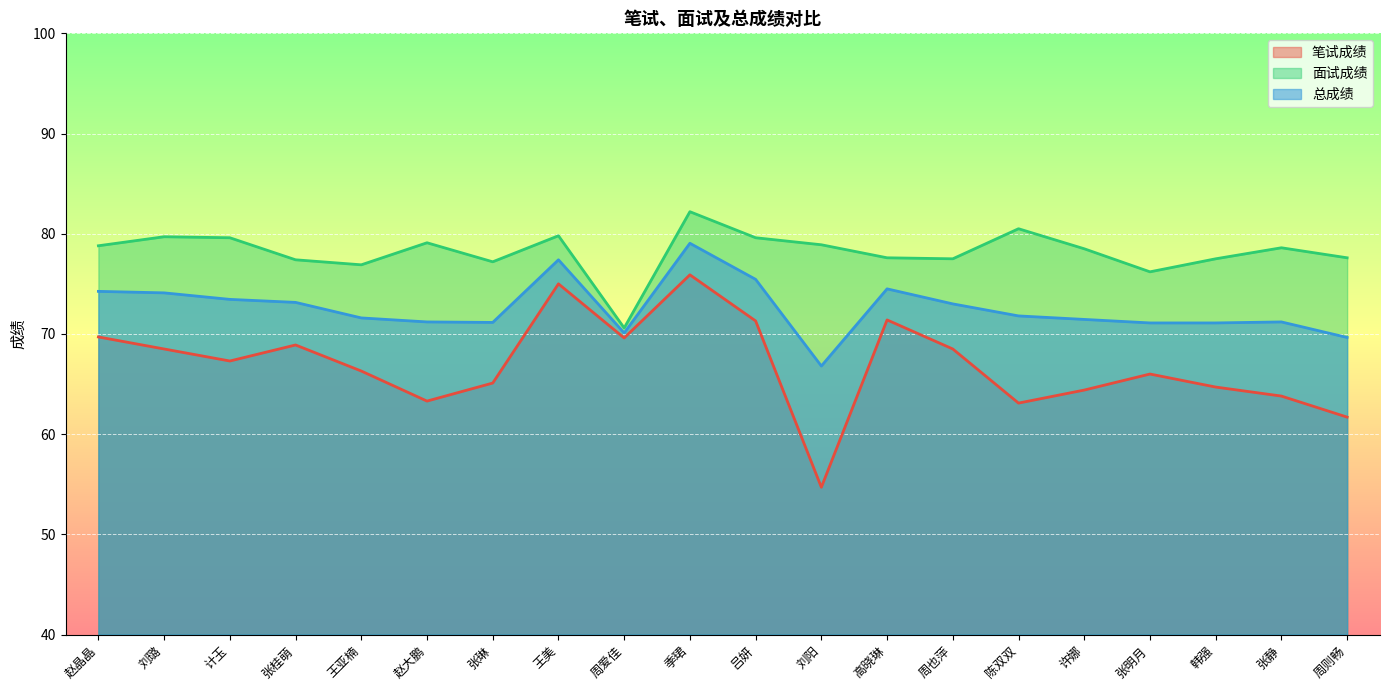

True or false: 面试成绩 and 总成绩 intersect in this chart.

False